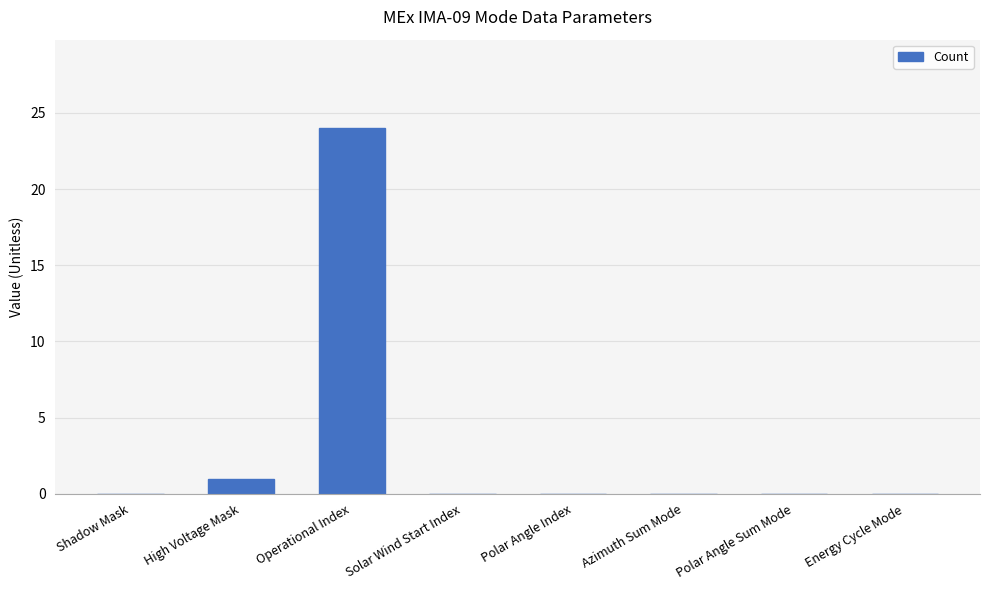

Reading left to right, list all the values displayed in this chart.

0	1	24	0	0	0	0	0